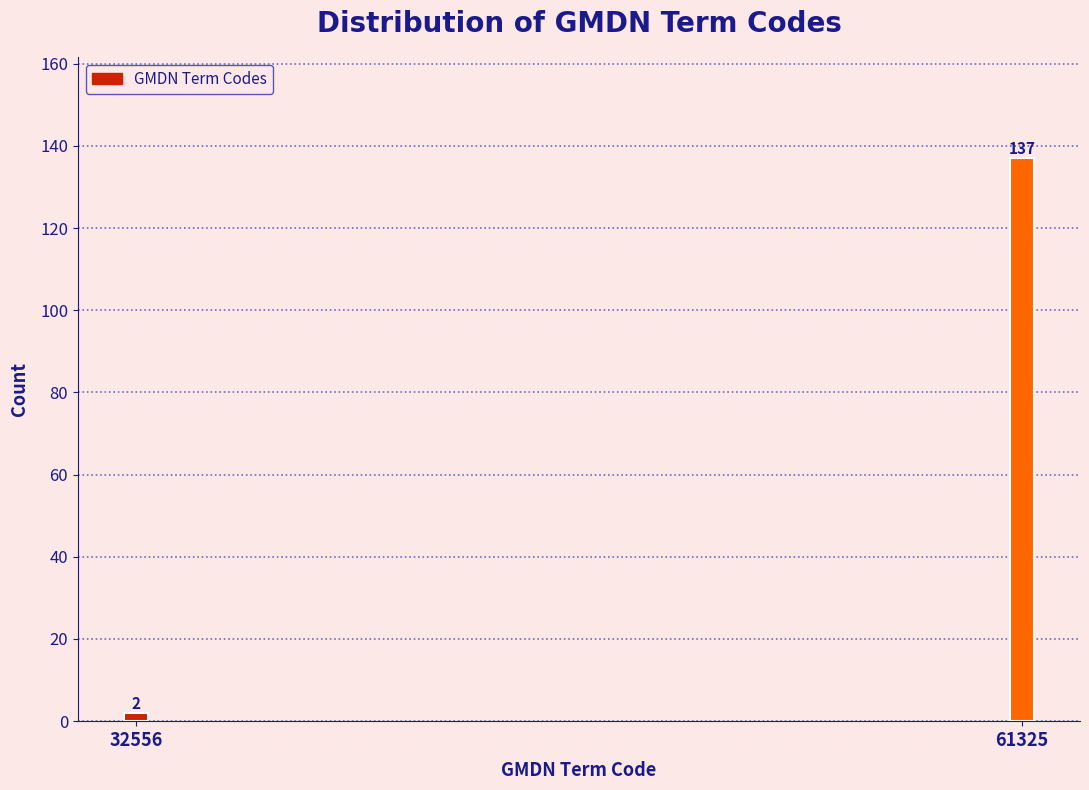

Reading left to right, extract all data points from this chart.

2	137